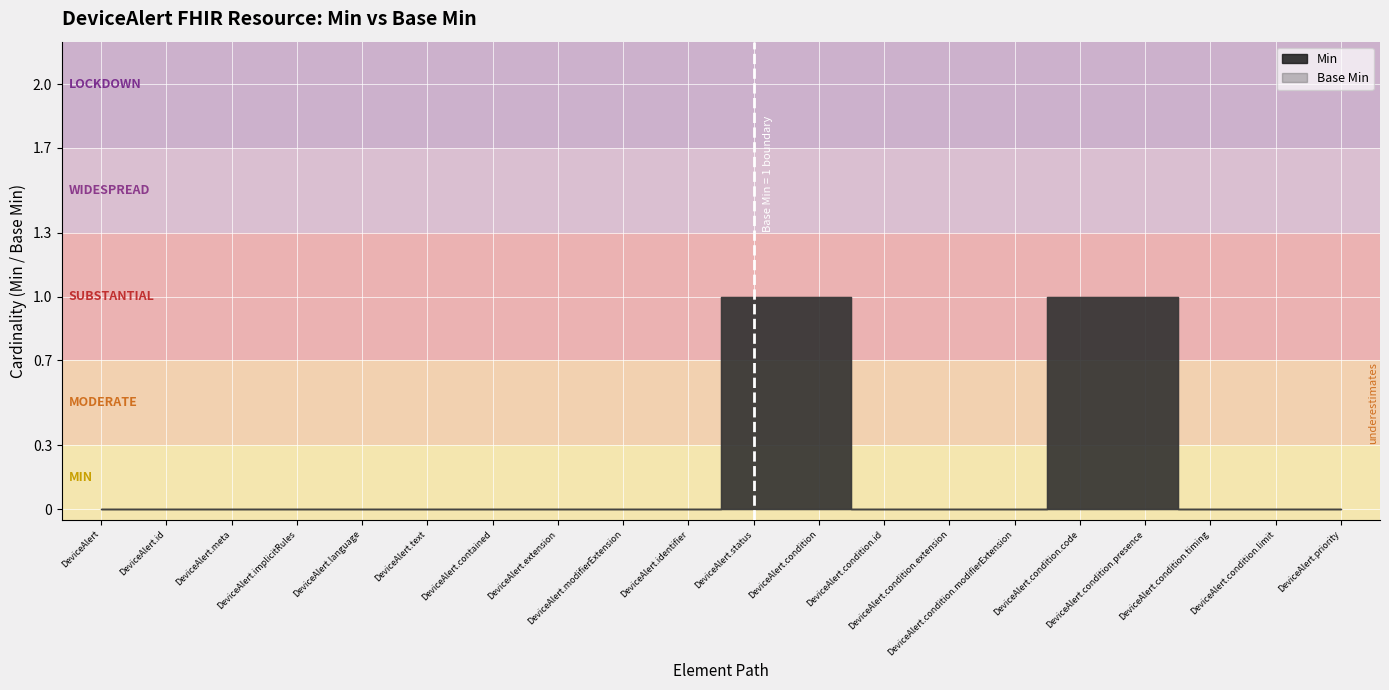

True or false: Min and Base Min cross at least once.

False